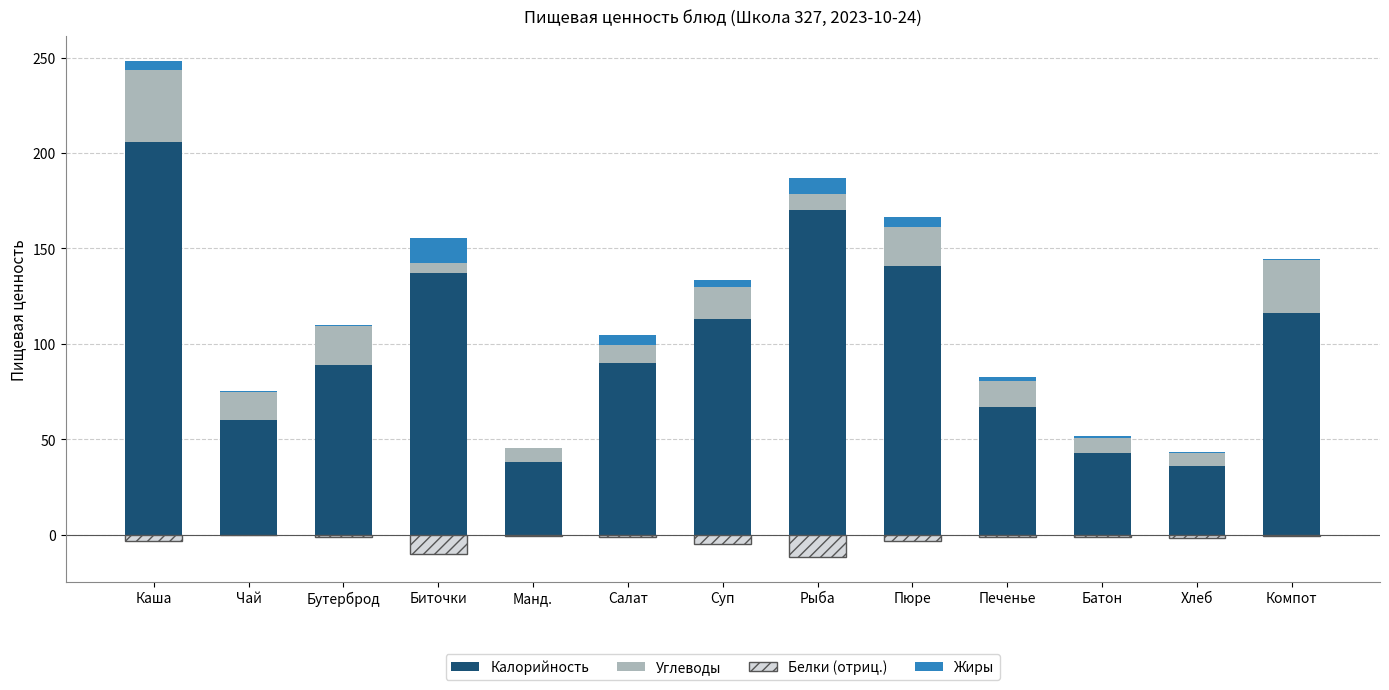

Between Чай and Хлеб, which series saw the biggest shift?

Калорийность